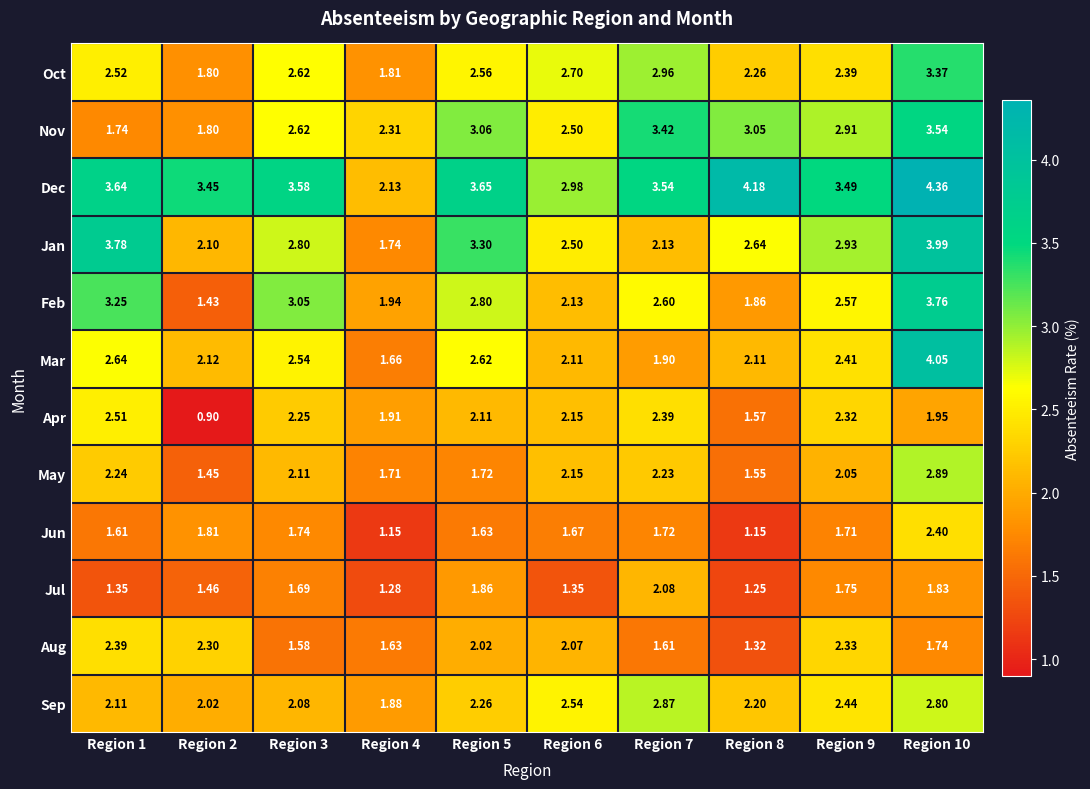

Which series has the largest total across all categories?

Dec